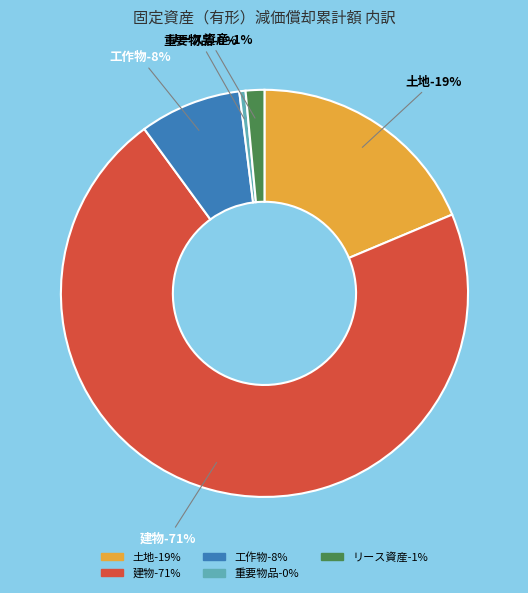

To the nearest percent, what is the average slice percentage?

20%